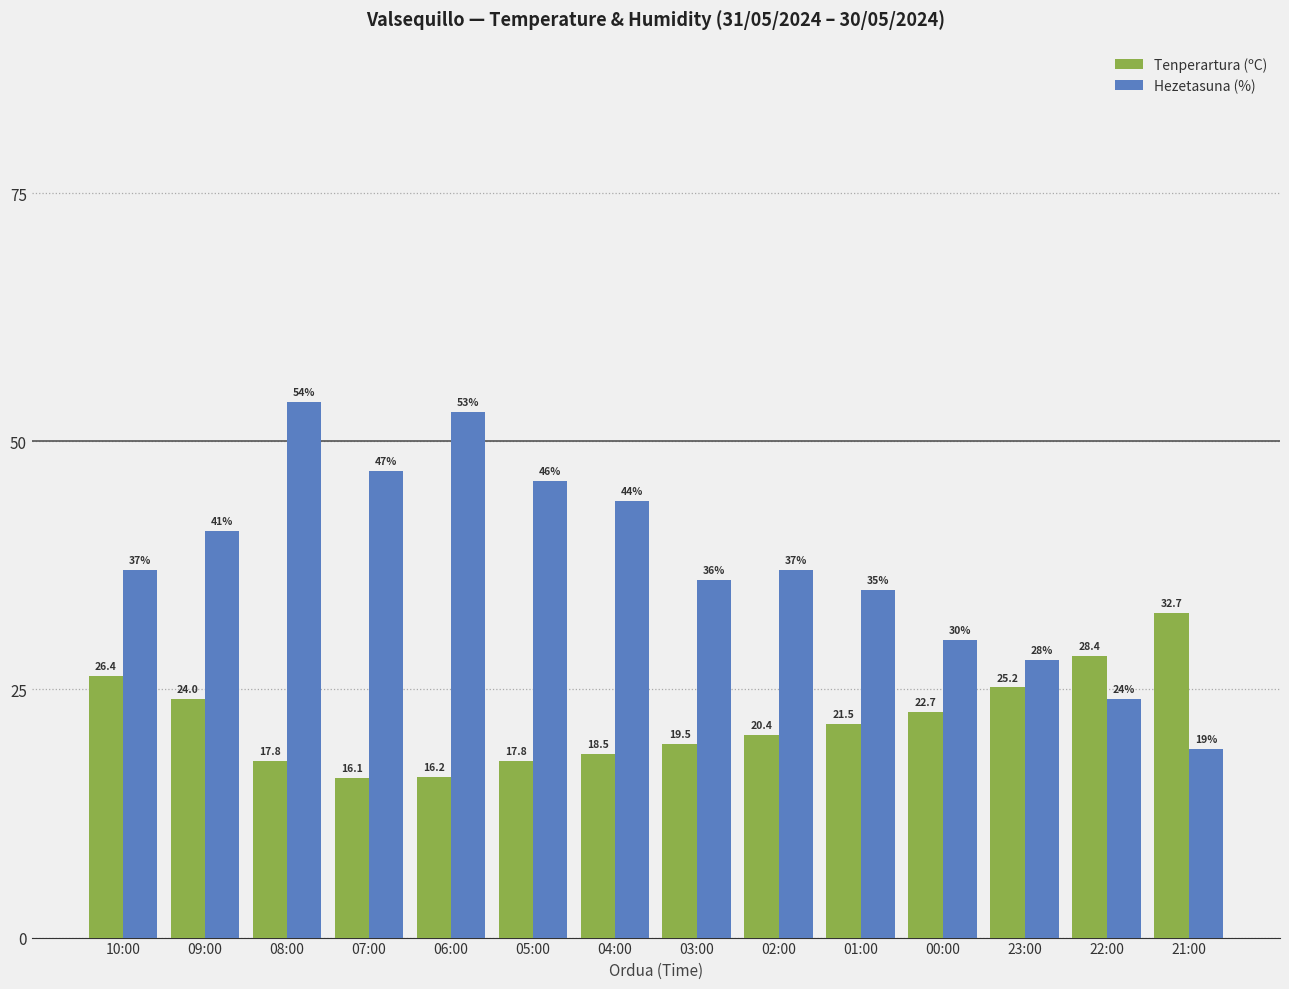

The value of Hezetasuna (%) at 01:00 is 21.0. True or false?

False